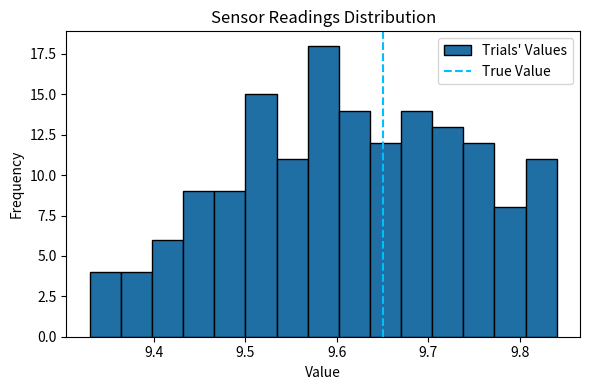

Around what value on the x-axis is the tallest bar? Give the approximate position of its centre, as read against the axis.

9.59